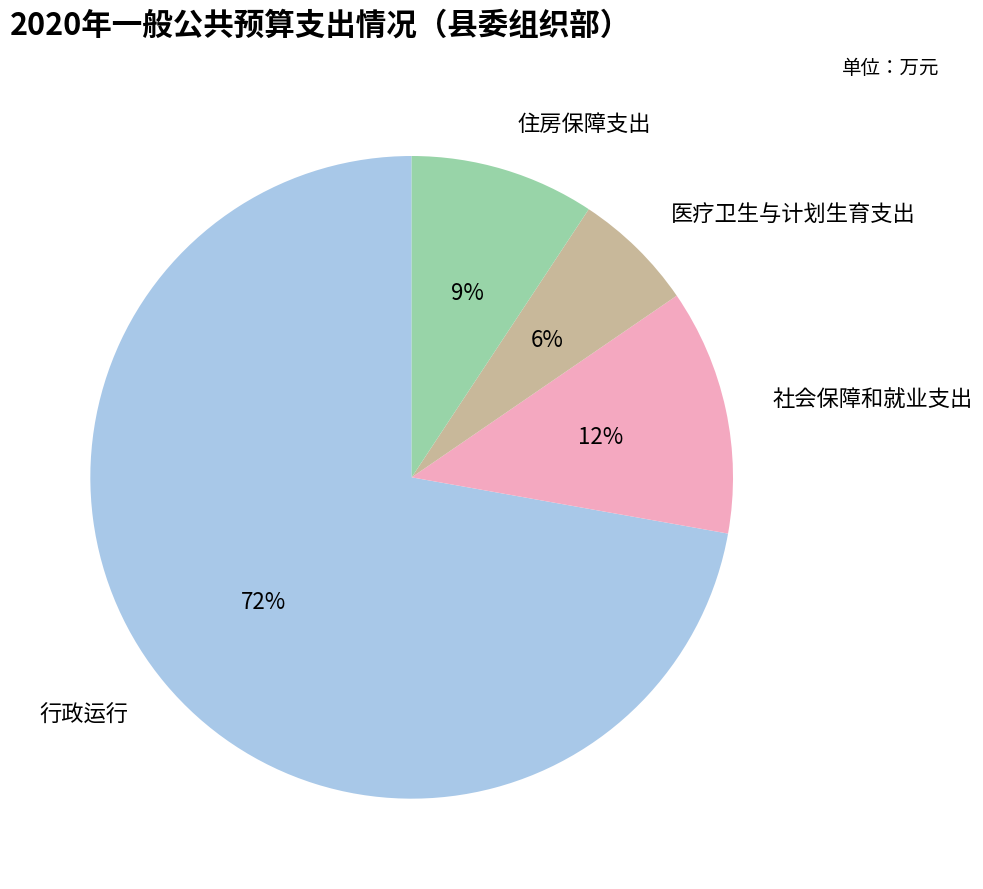

Which slice is the largest?

行政运行